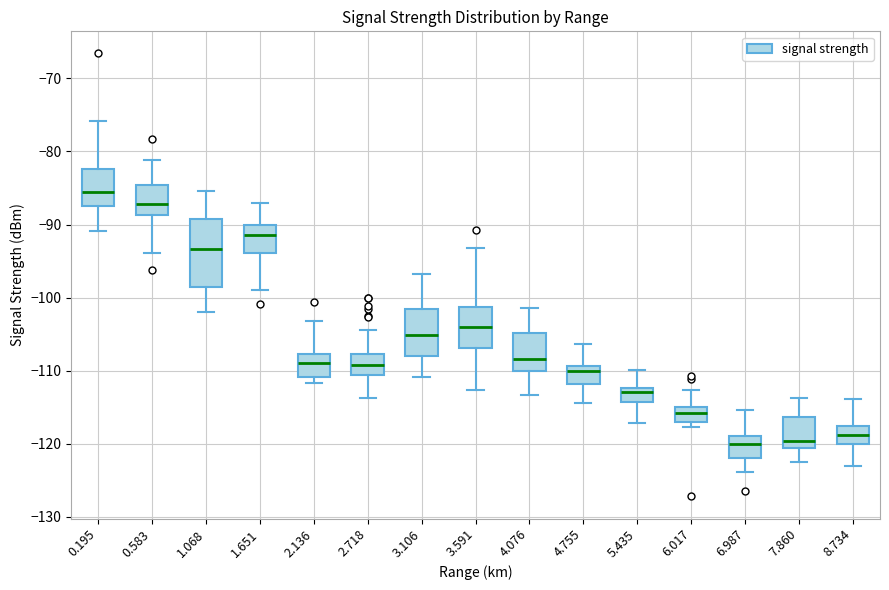

Reading left to right, read every box against the y-axis: the position of its median line, the range the box covers, and the ends of its whiskers. The values are not printed on the chart, so give them approximately, as read against the axis.

0.195: median -86, box -87 to -82, whiskers -91 to -76
0.583: median -87, box -89 to -85, whiskers -94 to -81
1.068: median -93, box -99 to -89, whiskers -102 to -85
1.651: median -91, box -94 to -90, whiskers -99 to -87
2.136: median -109, box -111 to -108, whiskers -112 to -103
2.718: median -109, box -111 to -108, whiskers -114 to -104
3.106: median -105, box -108 to -102, whiskers -111 to -97
3.591: median -104, box -107 to -101, whiskers -113 to -93
4.076: median -108, box -110 to -105, whiskers -113 to -101
4.755: median -110, box -112 to -109, whiskers -114 to -106
5.435: median -113, box -114 to -112, whiskers -117 to -110
6.017: median -116, box -117 to -115, whiskers -118 to -113
6.987: median -120, box -122 to -119, whiskers -124 to -115
7.860: median -120, box -121 to -116, whiskers -122 to -114
8.734: median -119, box -120 to -118, whiskers -123 to -114